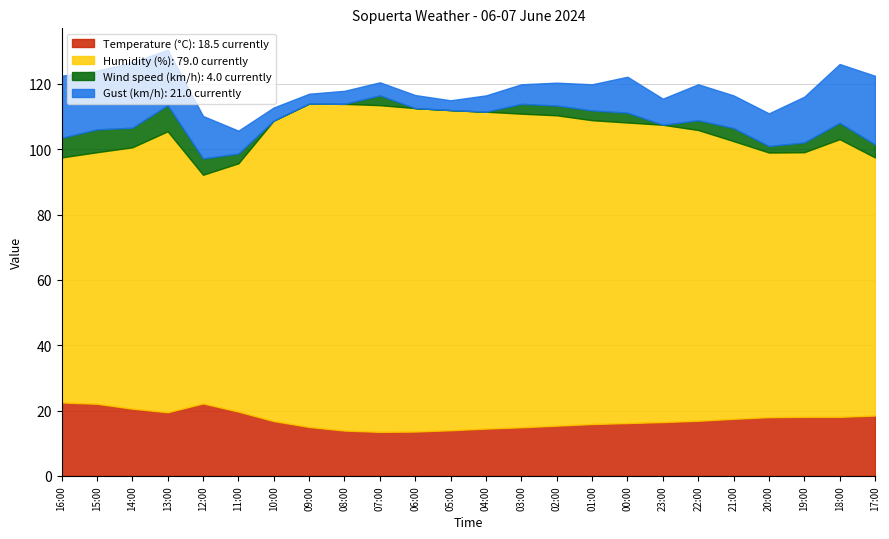

True or false: Wind speed (km/h) and Humidity (%) intersect in this chart.

False